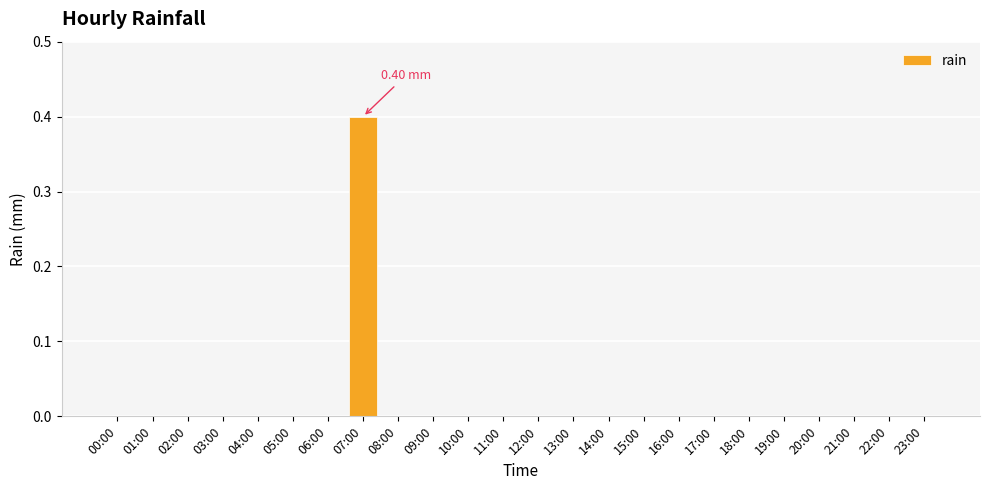

Are the bars grouped side by side (vs. stacked)?

No